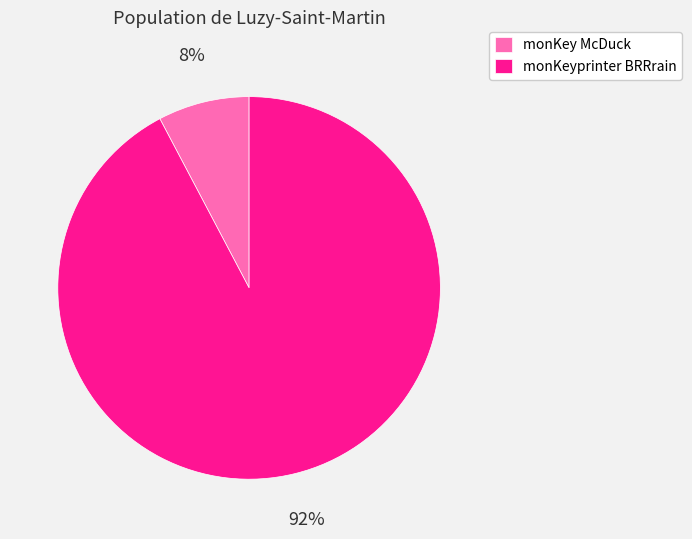

True or false: monKeyprinter BRRrain accounts for 92% of the total.

True